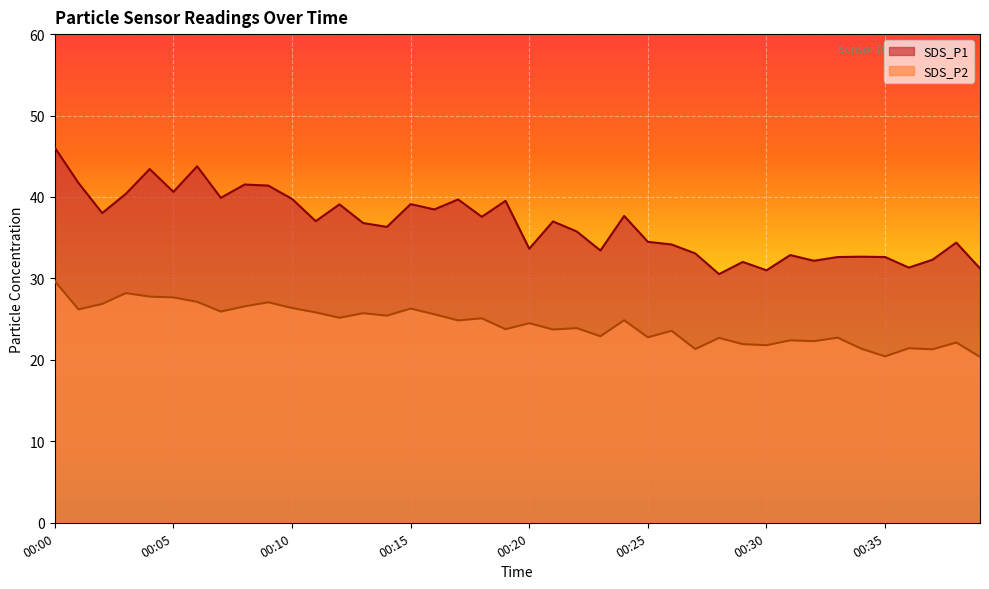

How many categories are shown in the chart?

40